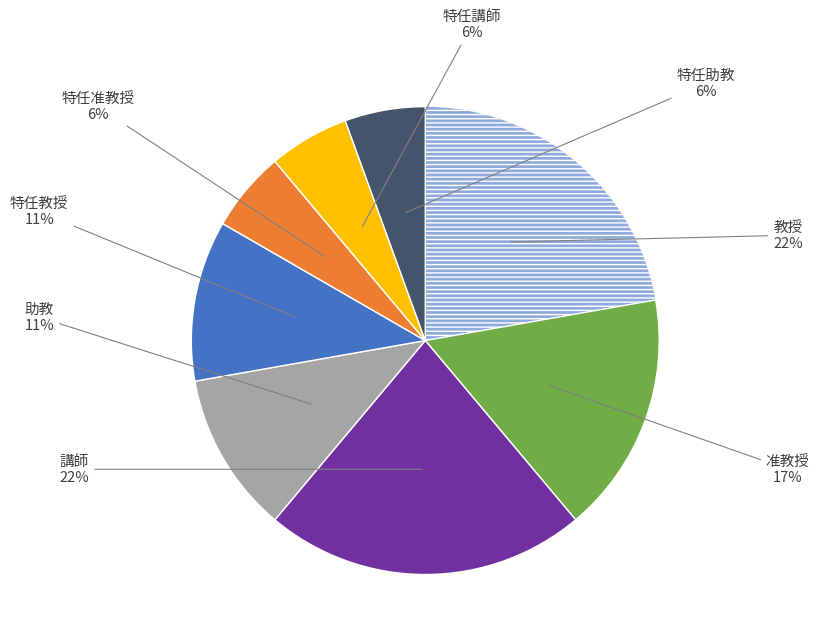

Does 助教 represent more than half of the total?

No